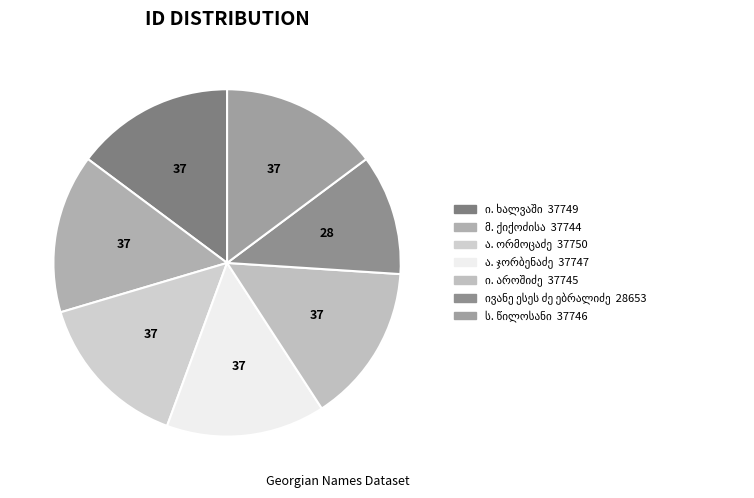

Does any single category account for the majority?

No